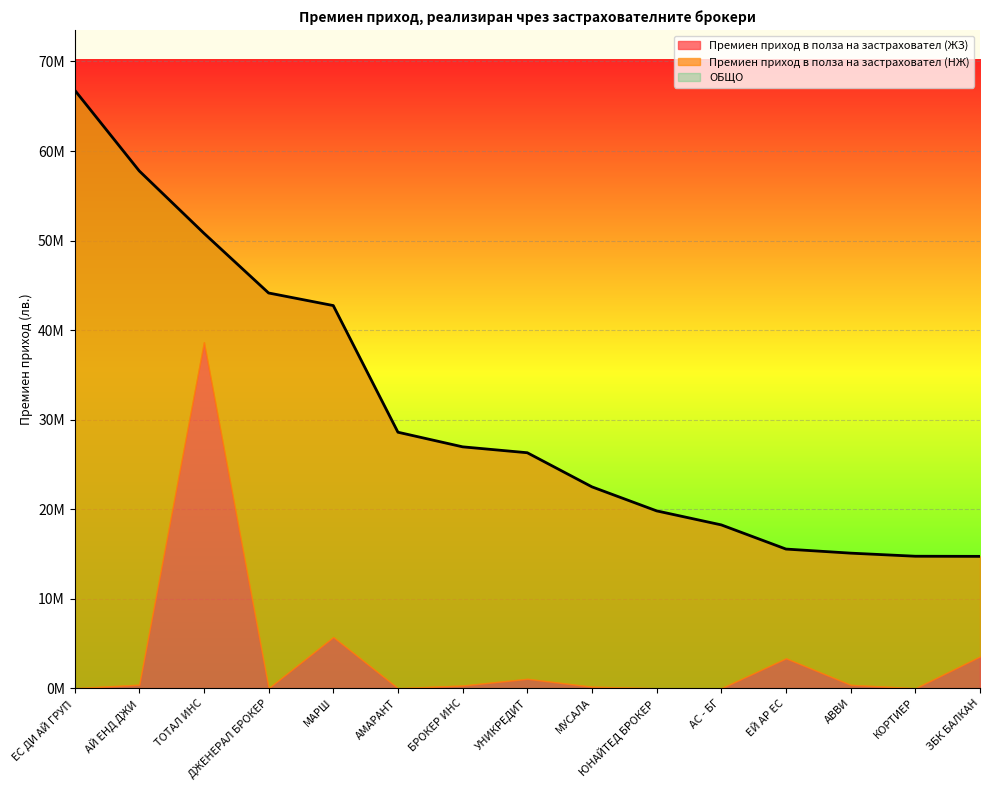

How many times do Премиен приход в полза на застраховател (НЖ) and Премиен приход в полза на застраховател (ЖЗ) cross each other?

2